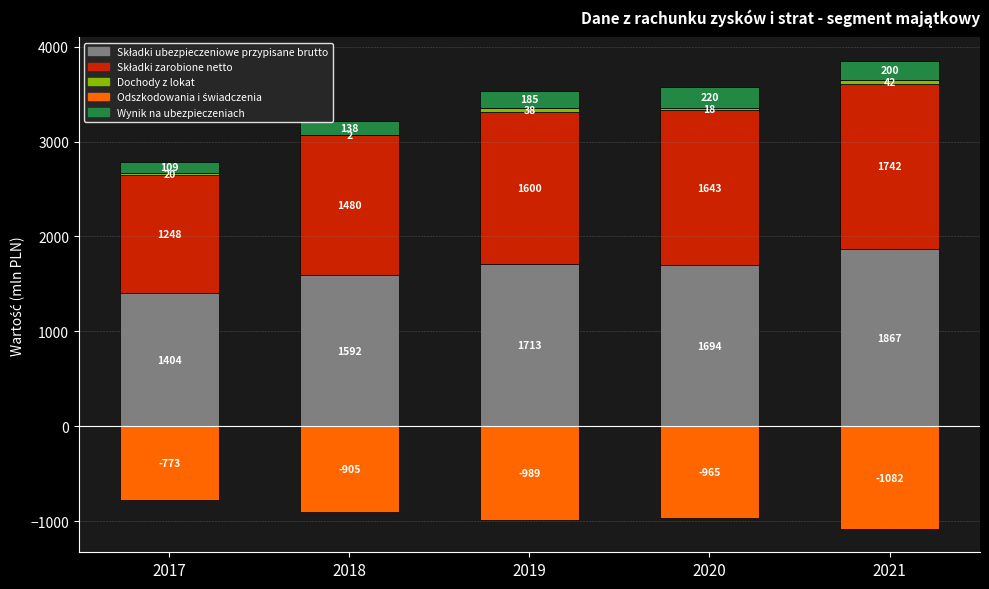

Which category has the lowest value in the Wynik na ubezpieczeniach series?

2017